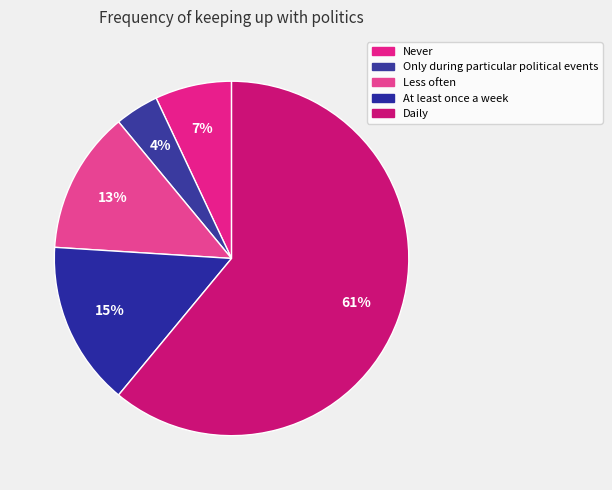

Count the number of slices in the pie.

5